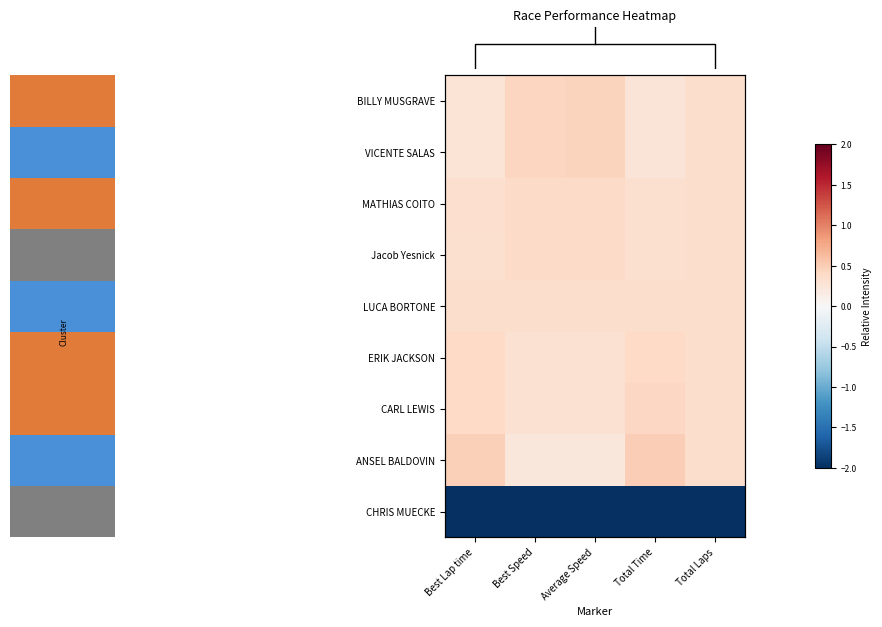

True or false: ERIK JACKSON has a value of 0.4 at Total Time.

True